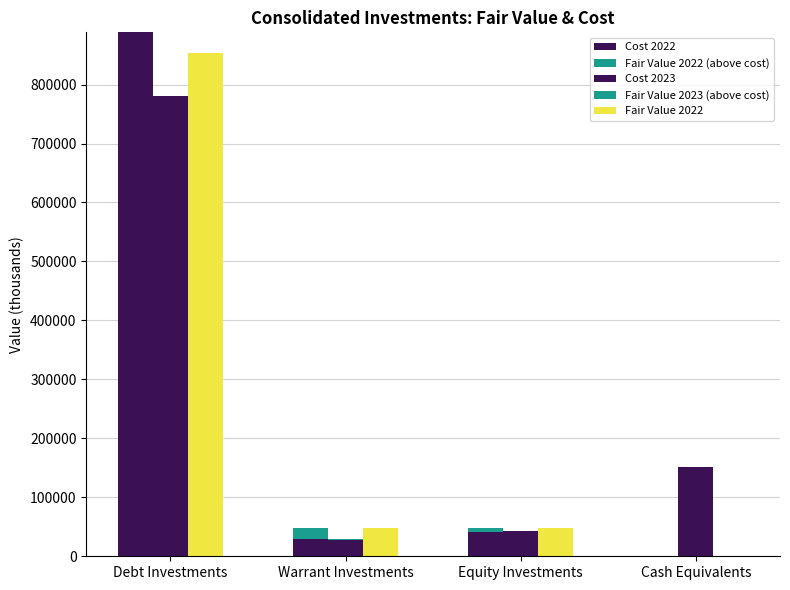

At which label is Fair Value 2022 (above cost) closest to 9493?

Equity Investments